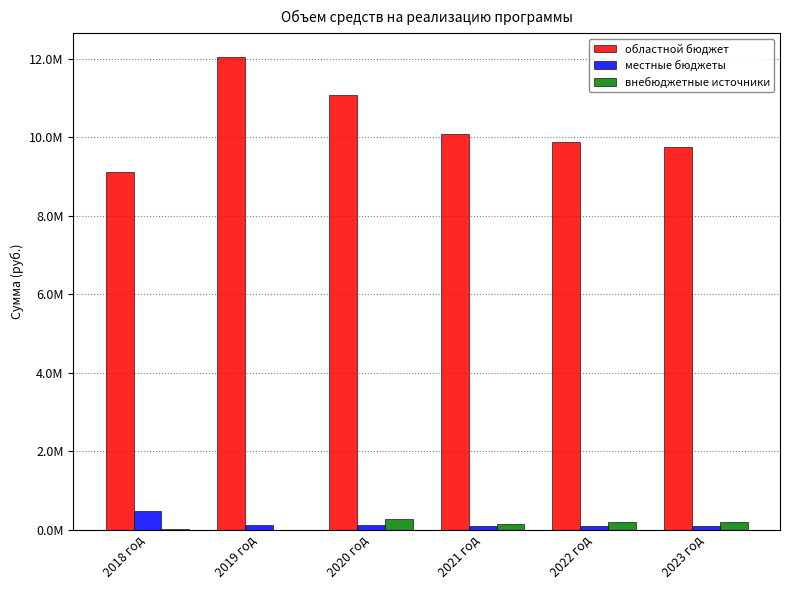

What are all the series names shown in the legend?

областной бюджет, местные бюджеты, внебюджетные источники